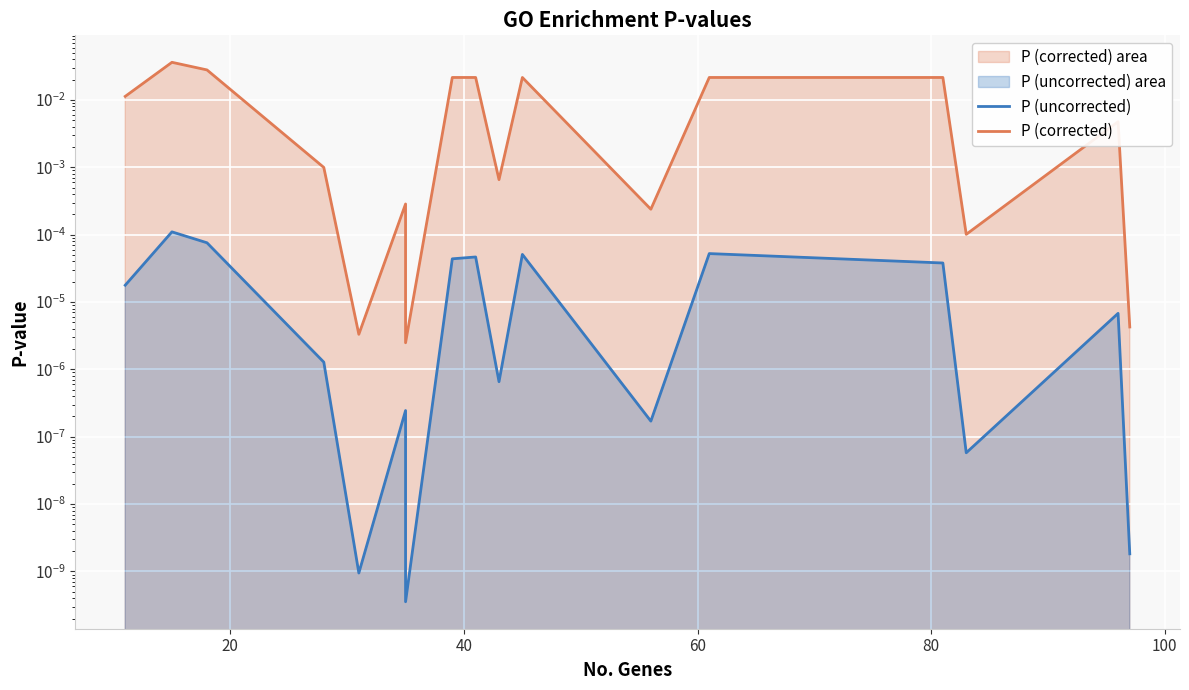

Is it true that P (corrected) equals 0.0 at 60?

True